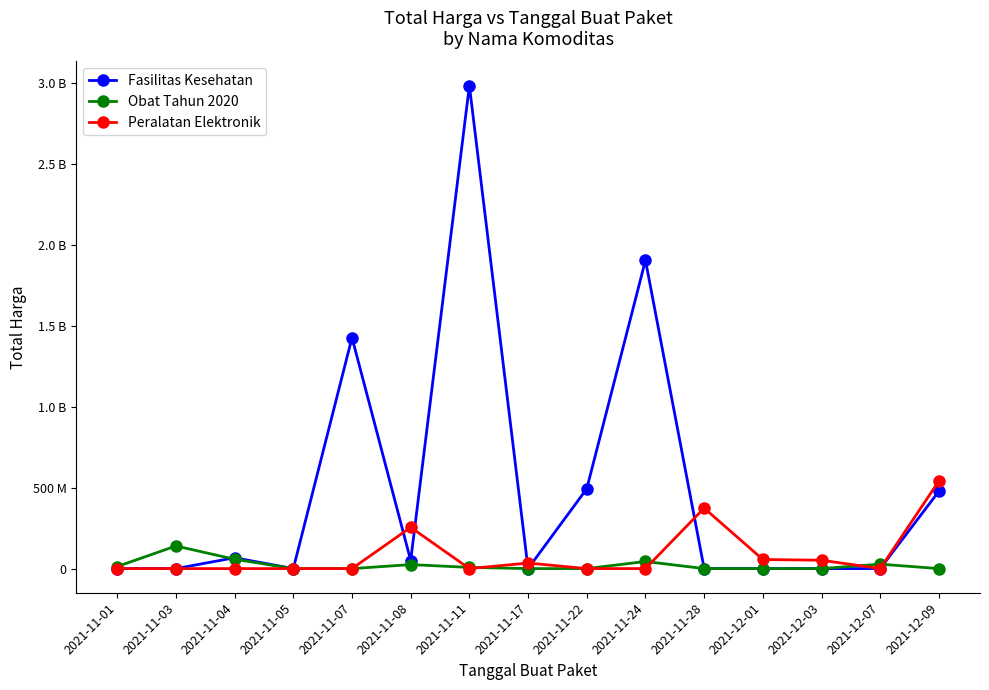

What are all the series names shown in the legend?

Fasilitas Kesehatan, Obat Tahun 2020, Peralatan Elektronik